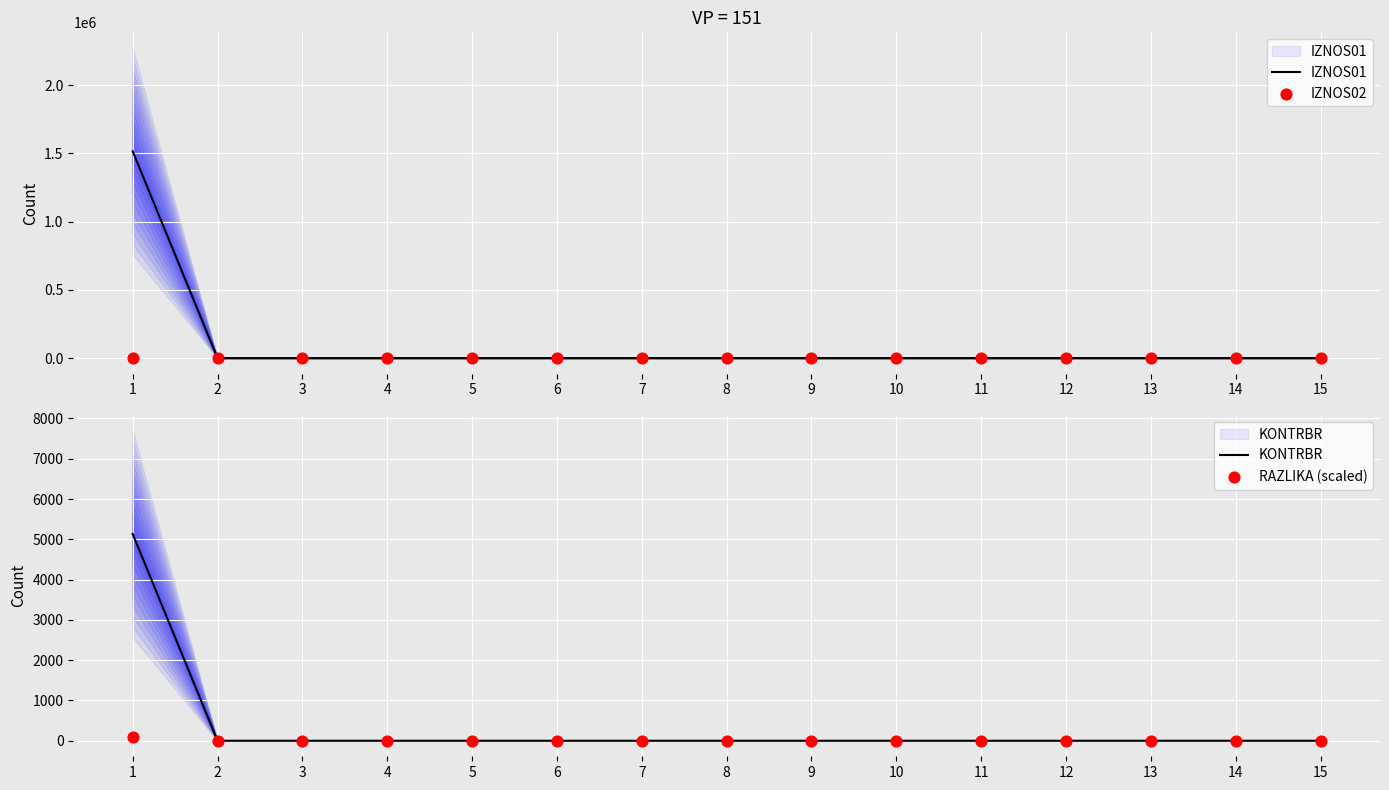

Which series contains the lowest Y value?

IZNOS01